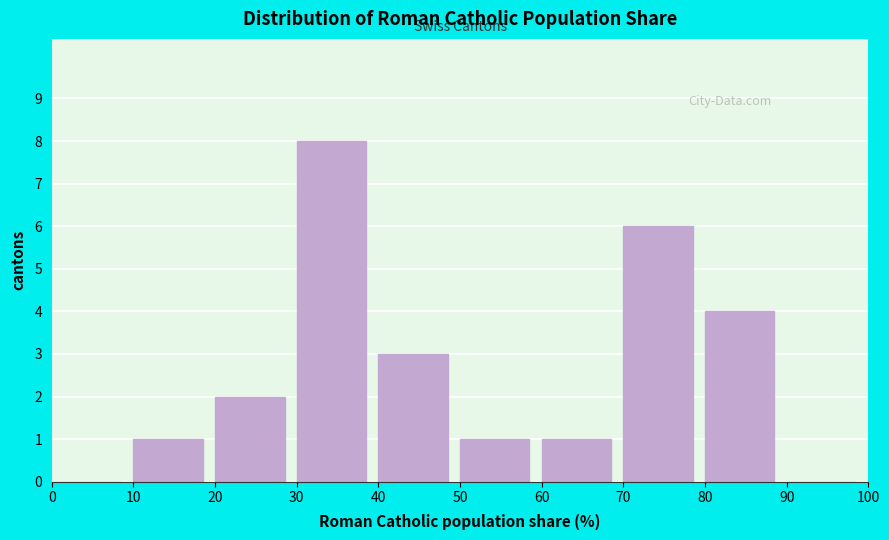

Reading left to right, transcribe this chart: for each bar, give the range it covers on the x-axis and its height. The values are not printed on the chart, so give them approximately, as read against the axis.

0 to 10: 0
10 to 20: 1
20 to 30: 2
30 to 40: 8
40 to 50: 3
50 to 60: 1
60 to 70: 1
70 to 80: 6
80 to 90: 4
90 to 100: 0